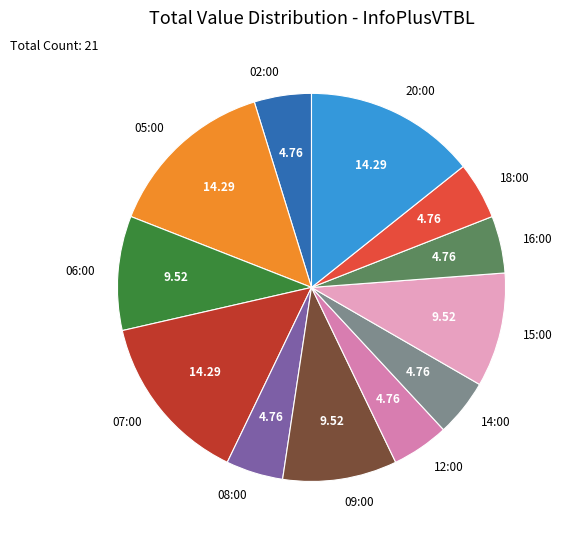

How many slices are in this pie chart?

12